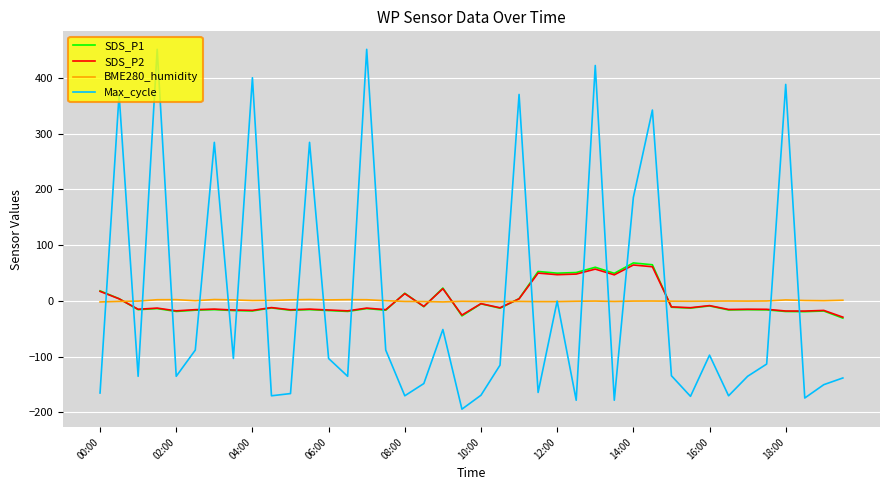

What is the maximum value for Max_cycle?

451.5